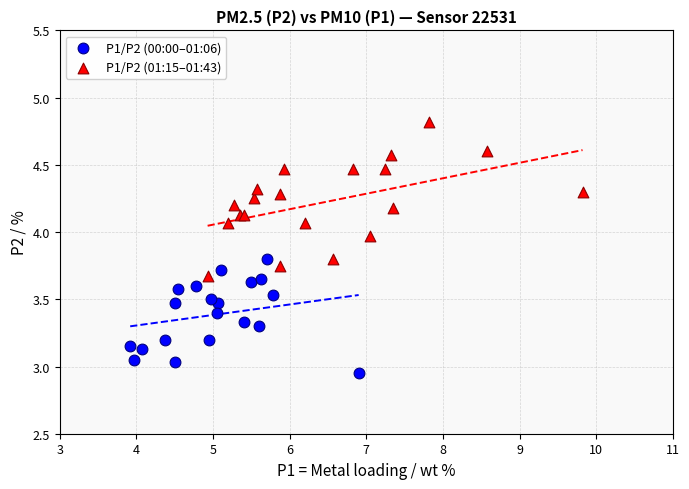

Which series contains the lowest Y value?

P1/P2 (00:00–01:06)